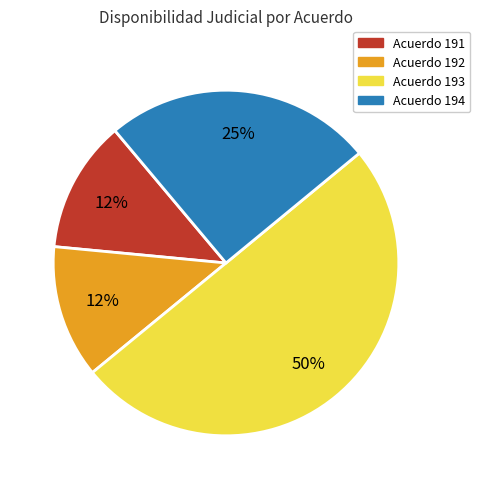

To the nearest percent, what is the difference between the largest and smallest slice percentages?

38%